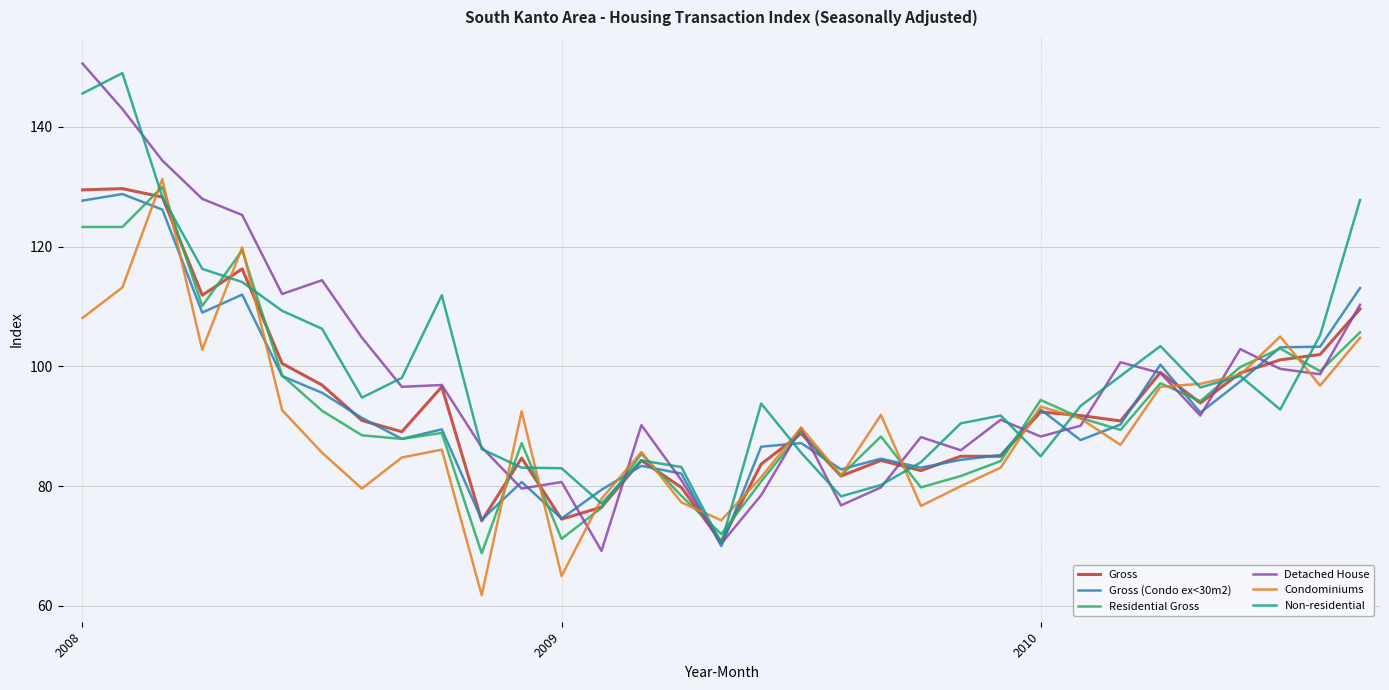

What is the highest value of the Non-residential series?

149.0